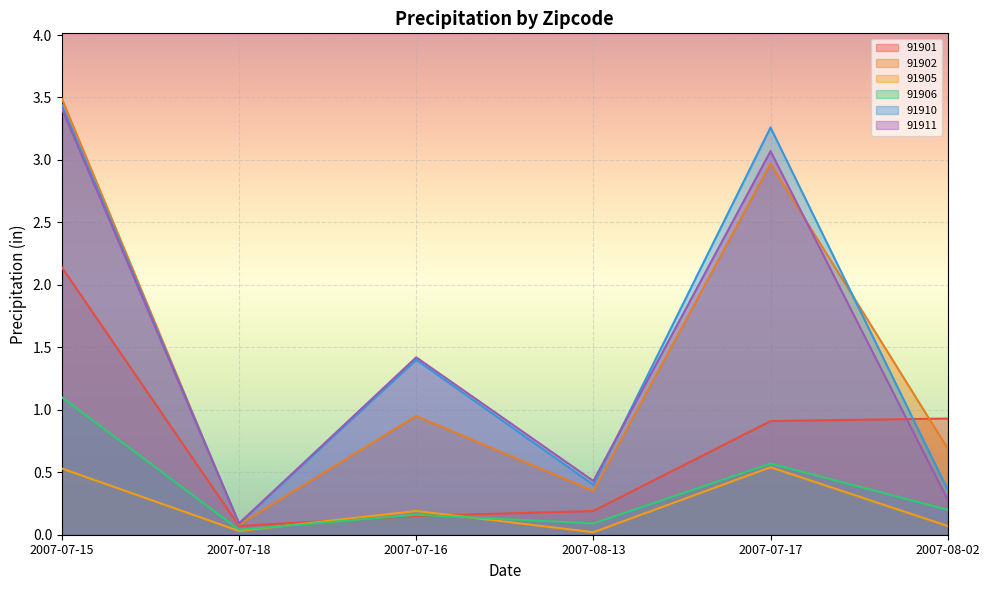

What is the total value across all series at 2007-07-15?

14.1